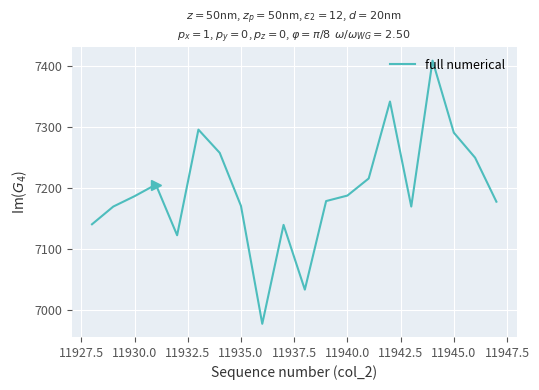

What is the maximum value shown in the chart?

7409